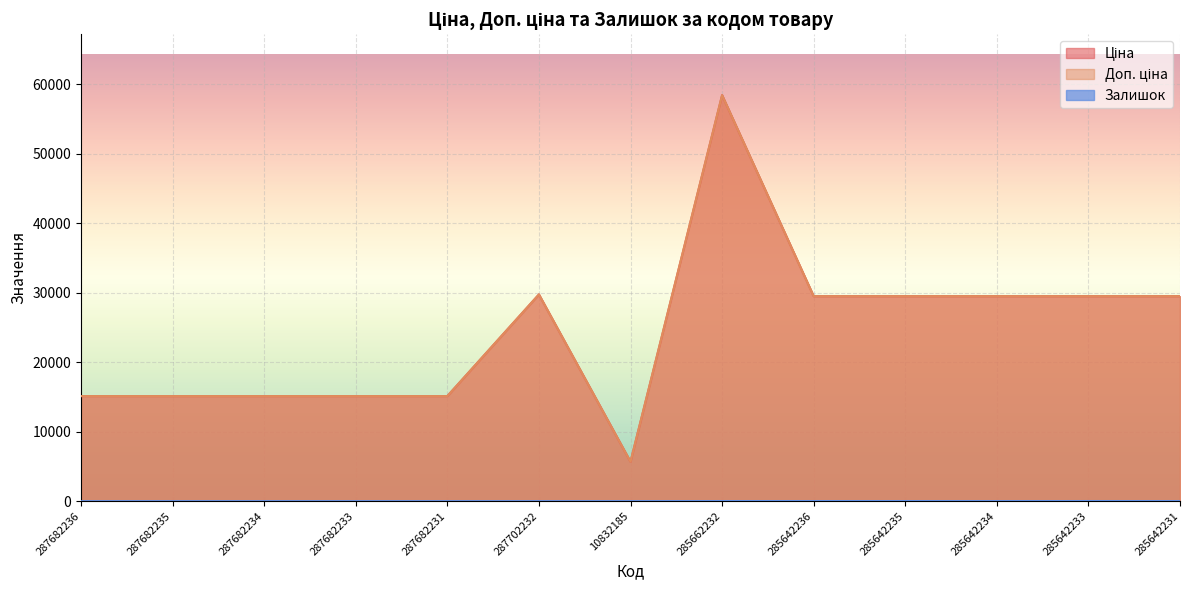

What are all the series names shown in the legend?

Ціна, Доп. ціна, Залишок